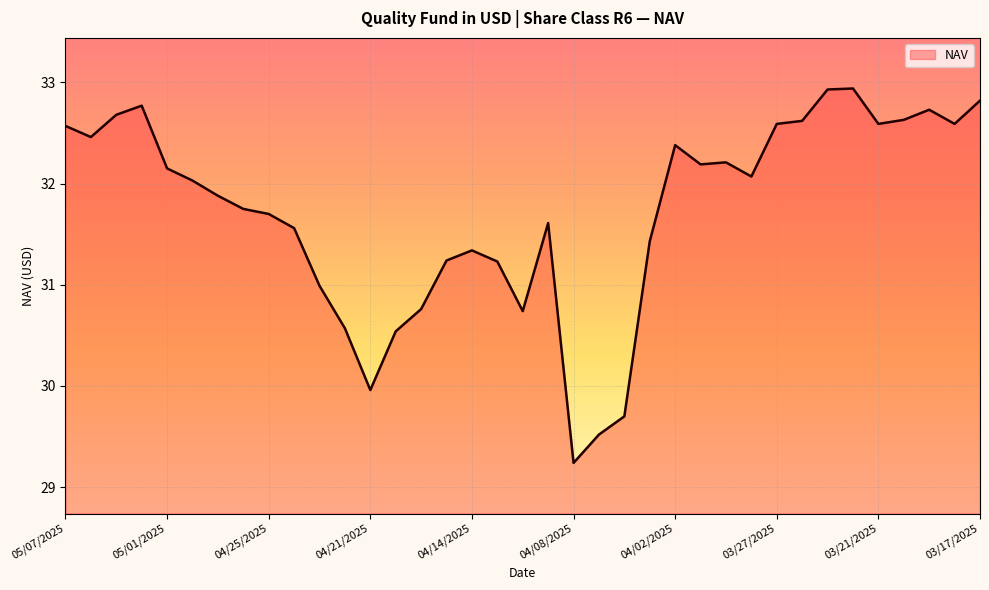

What is the difference between the maximum and minimum values?

3.7